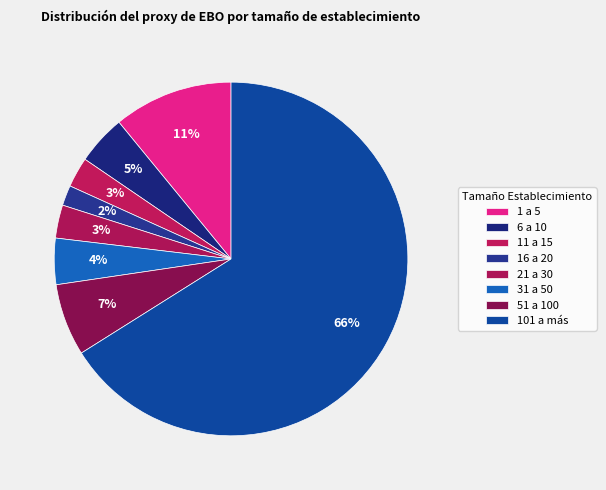

Which category has the biggest portion of the pie?

101 a más